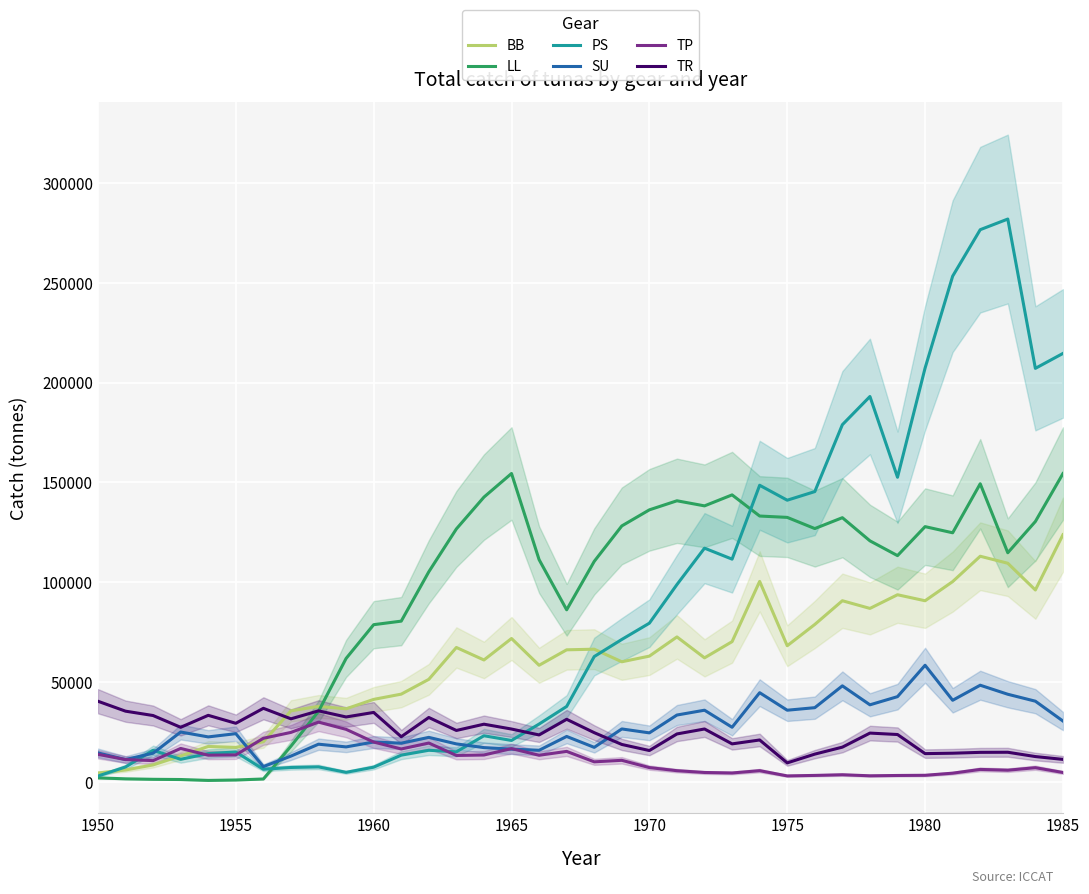

The PS series shows 79523.9 at 1970. True or false?

True